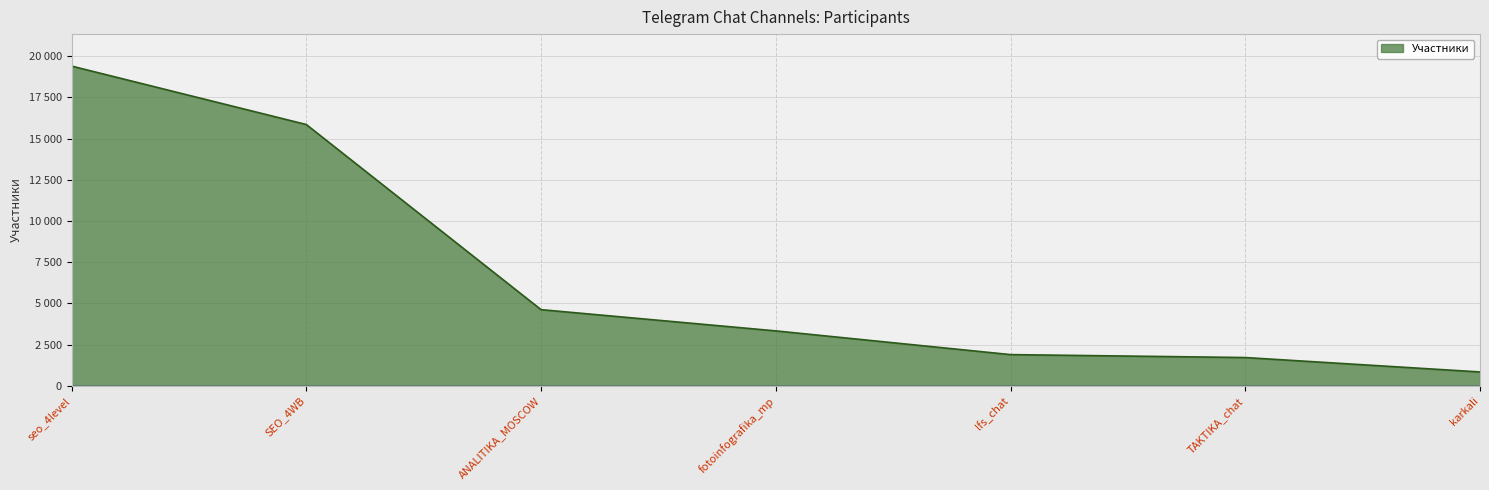

List the labels in order of value, smallest first.

karkali, TAKTIKA_chat, lfs_chat, fotoinfografika_mp, ANALITIKA_MOSCOW, SEO_4WB, seo_4level